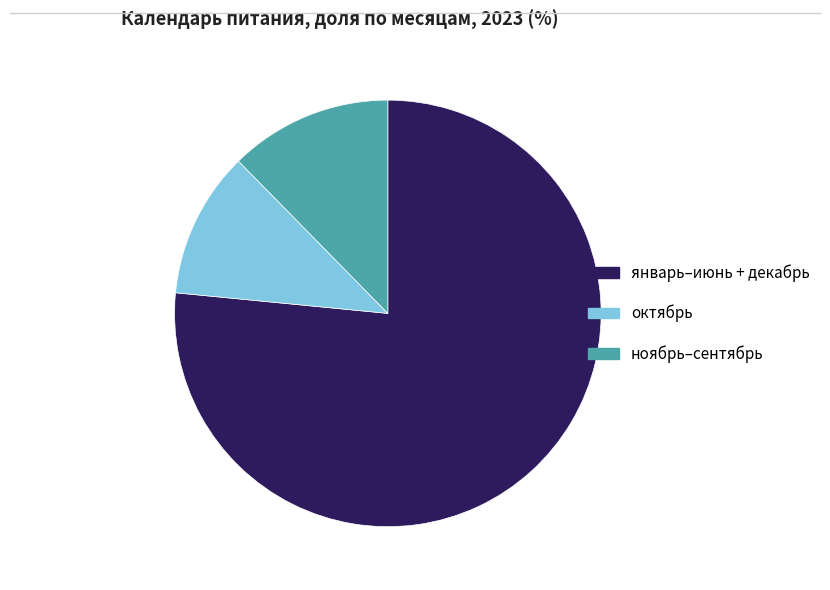

The ноябрь–сентябрь slice represents 5% of the pie. True or false?

False